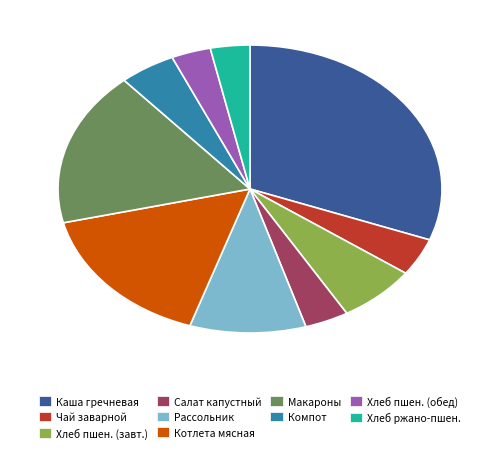

True or false: Хлеб пшен. (завт.) accounts for 12% of the total.

False